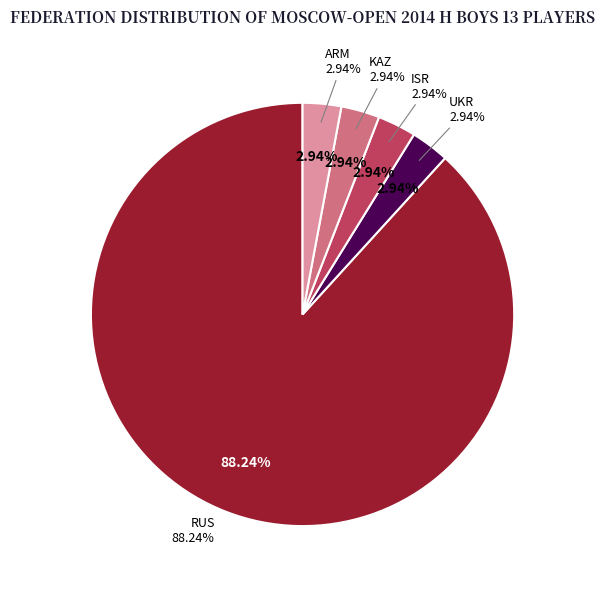

What is the ratio of the value at KAZ to the value at ARM?

1.0